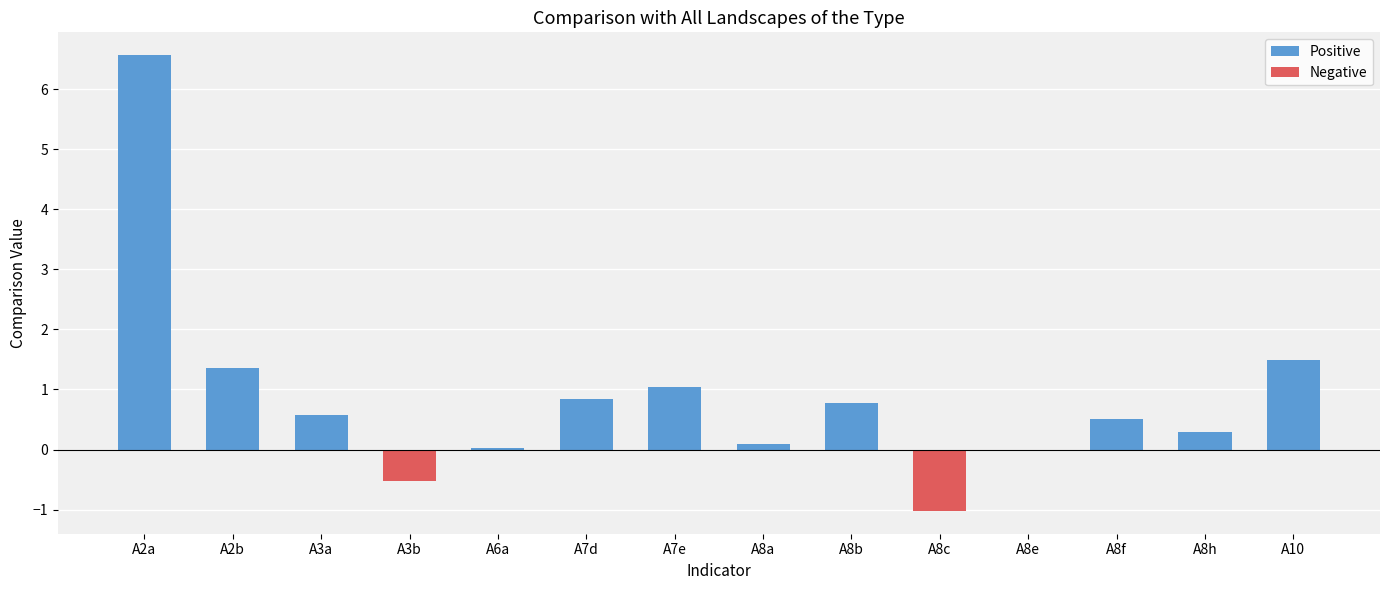

What is the sum of all Positive values?

13.5